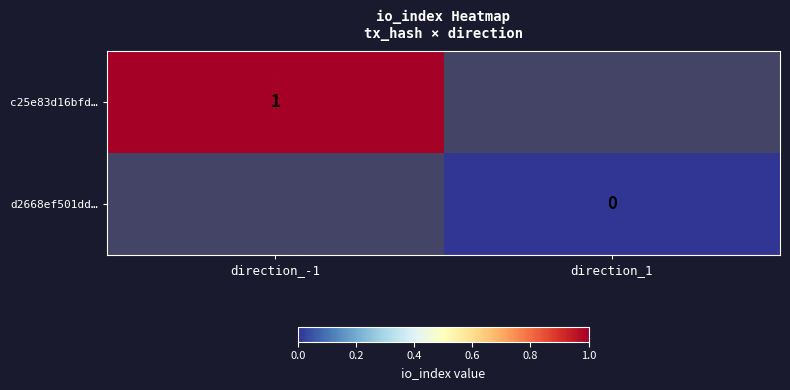

Is it true that c25e83d16bfd… equals 2 at direction_-1?

False